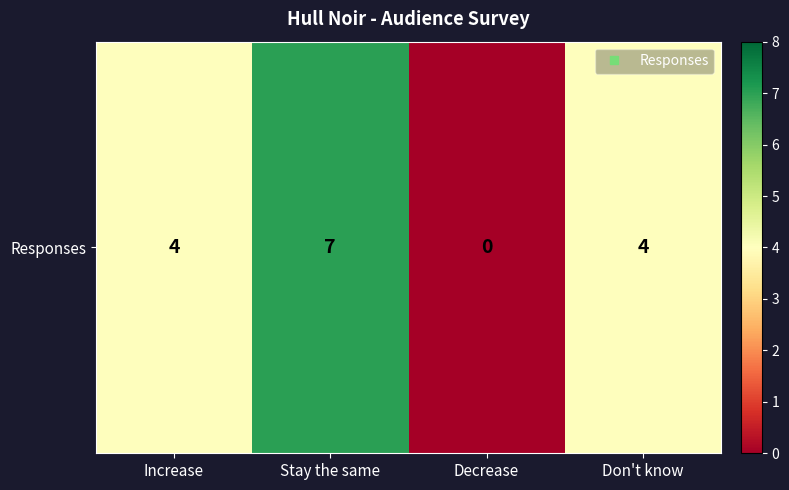

What is the sum of the values at Increase and Stay the same?

11